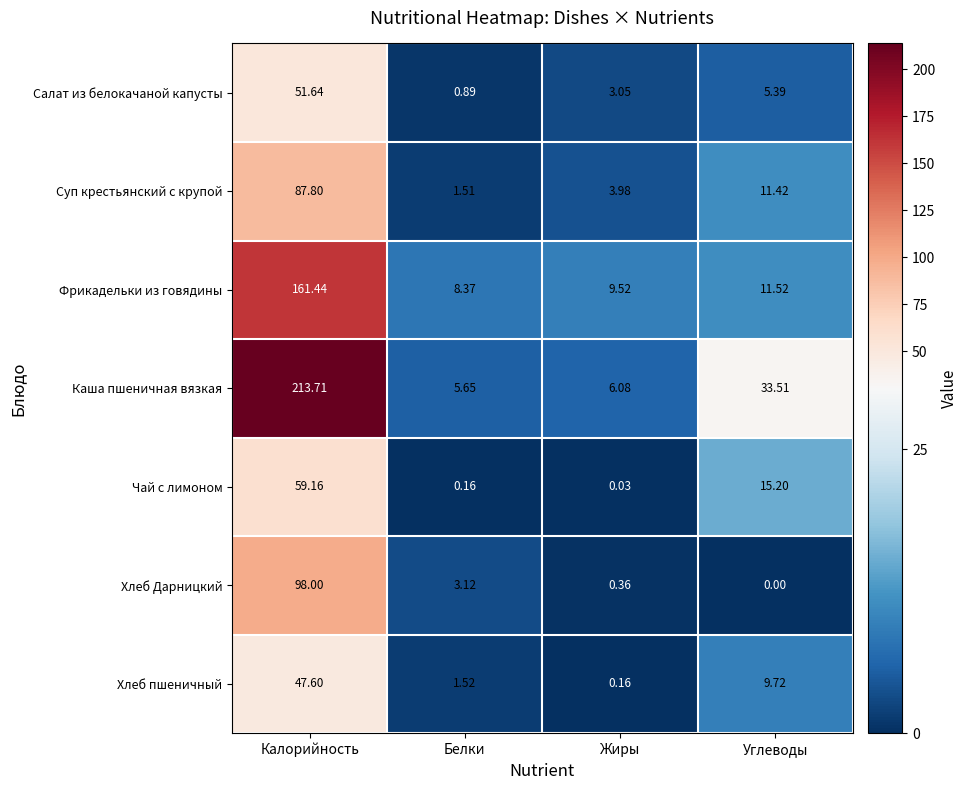

Which series has the largest range (max minus min)?

Каша пшеничная вязкая